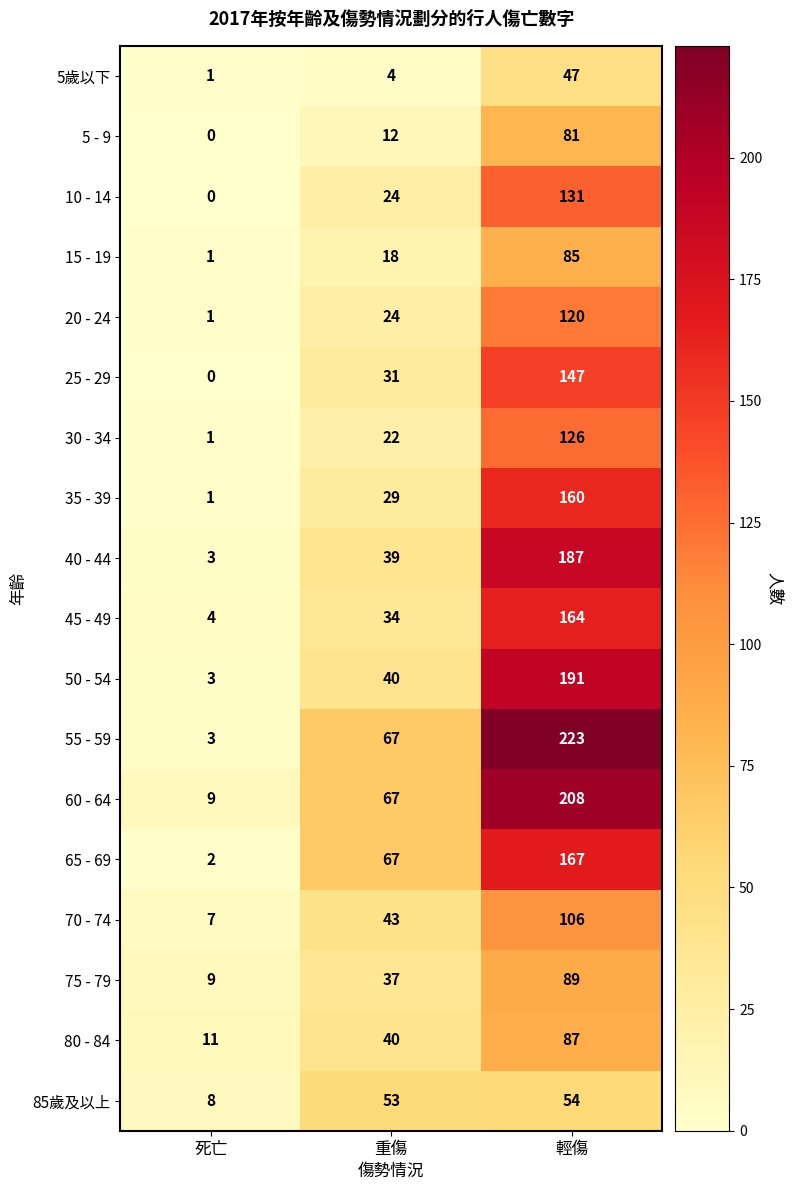

How many distinct data groups are displayed?

18